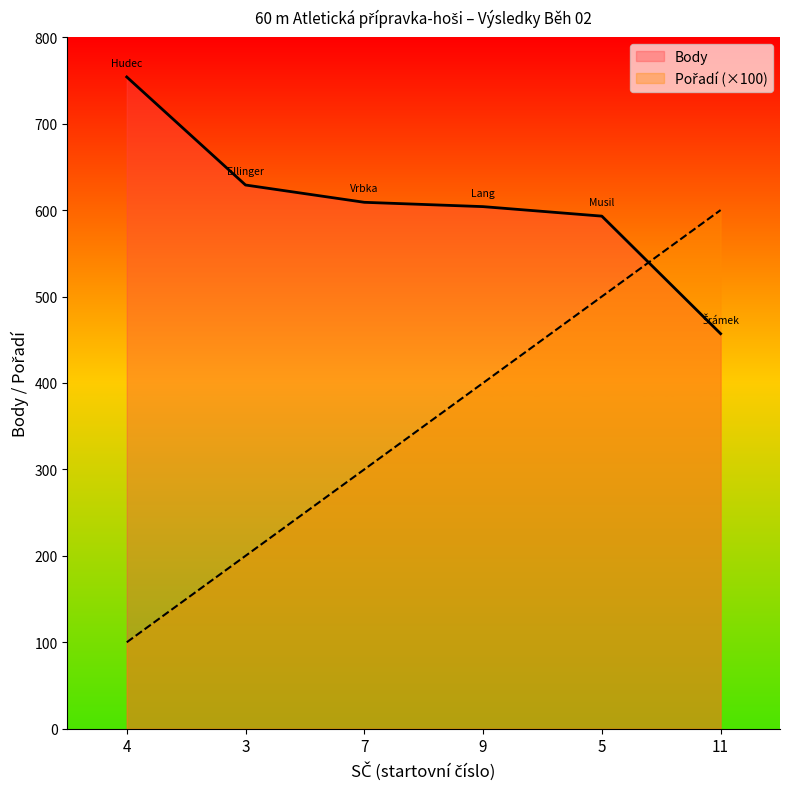

Where does the Pořadí series first go above 400?

5